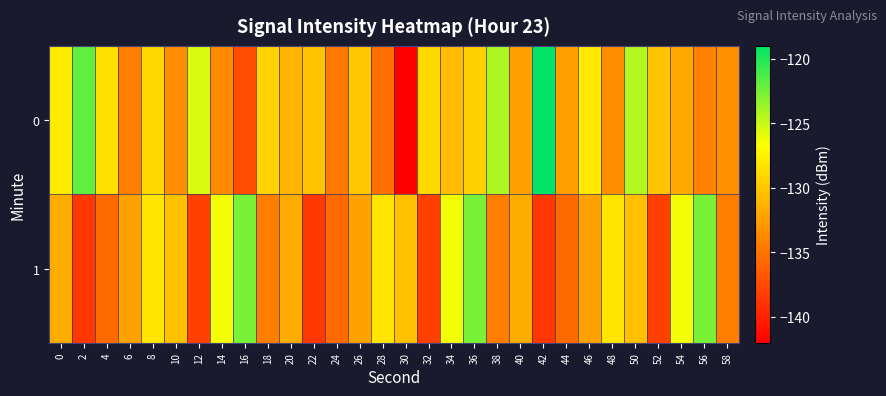

At 10, list the series in order from smallest to largest.

0, 1